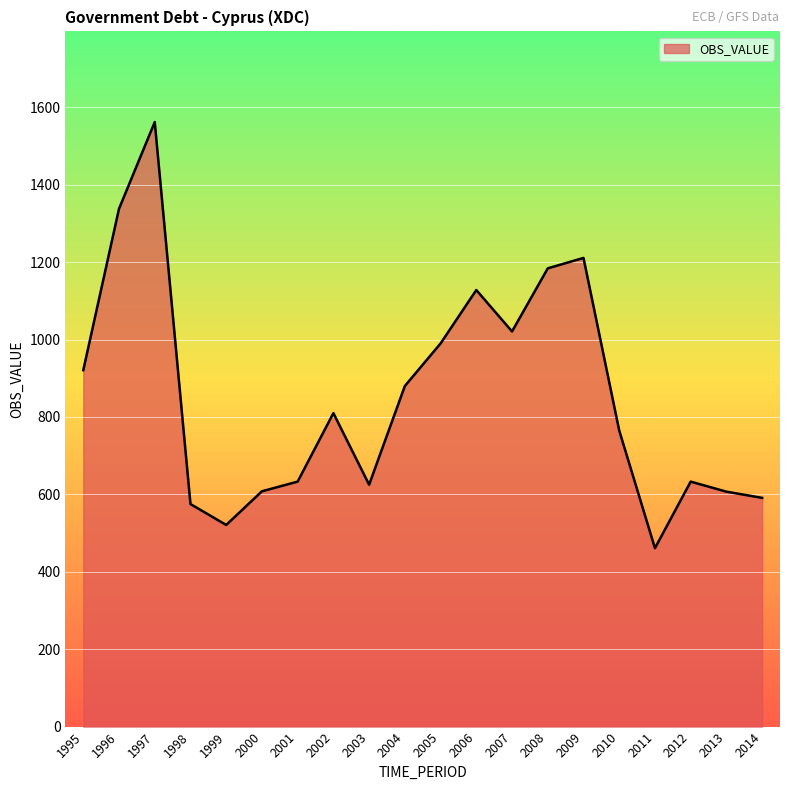

The chart shows a value of 519 at 2008. True or false?

False